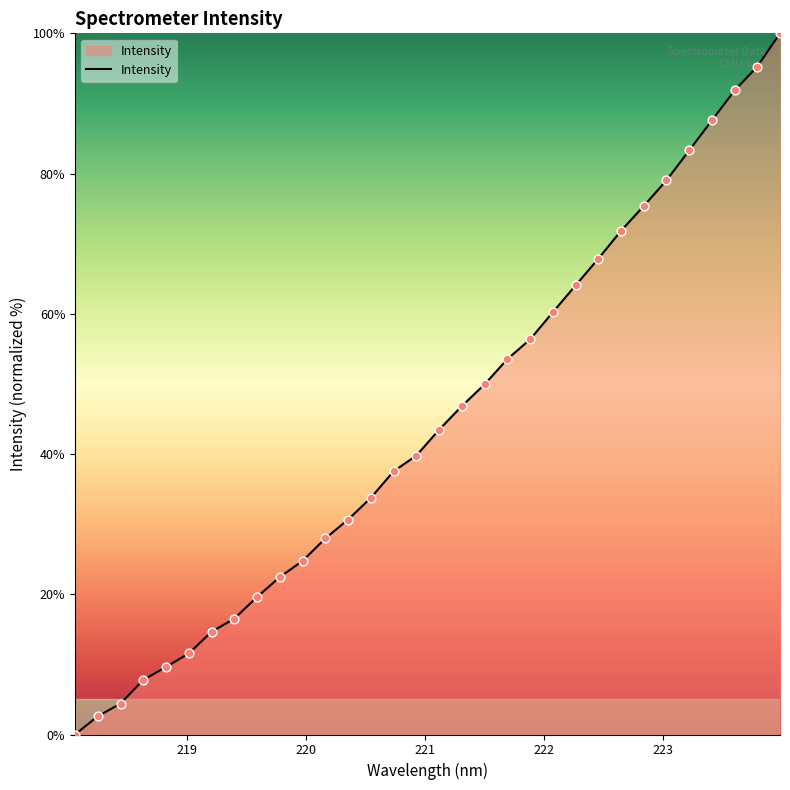

What is the difference between the maximum and minimum values?

100.0